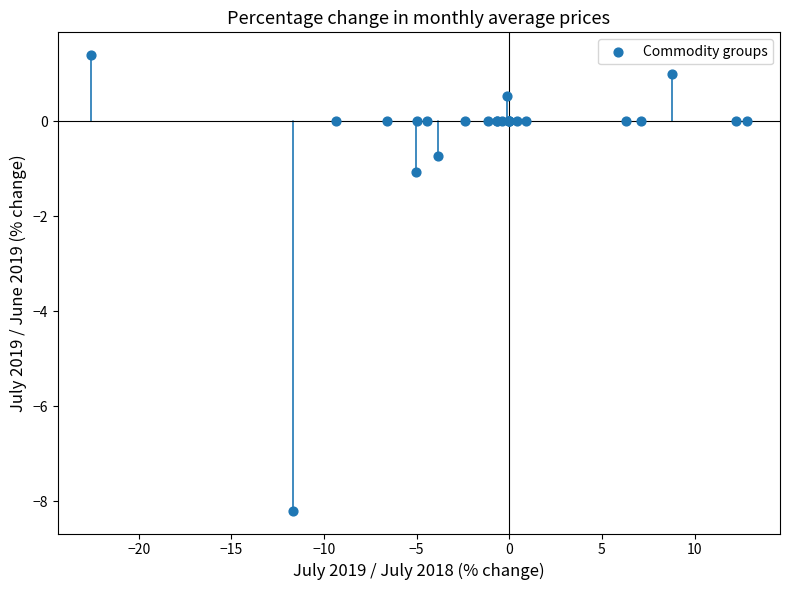

What Y value in the scatter plot is closest to -3?

-1.1